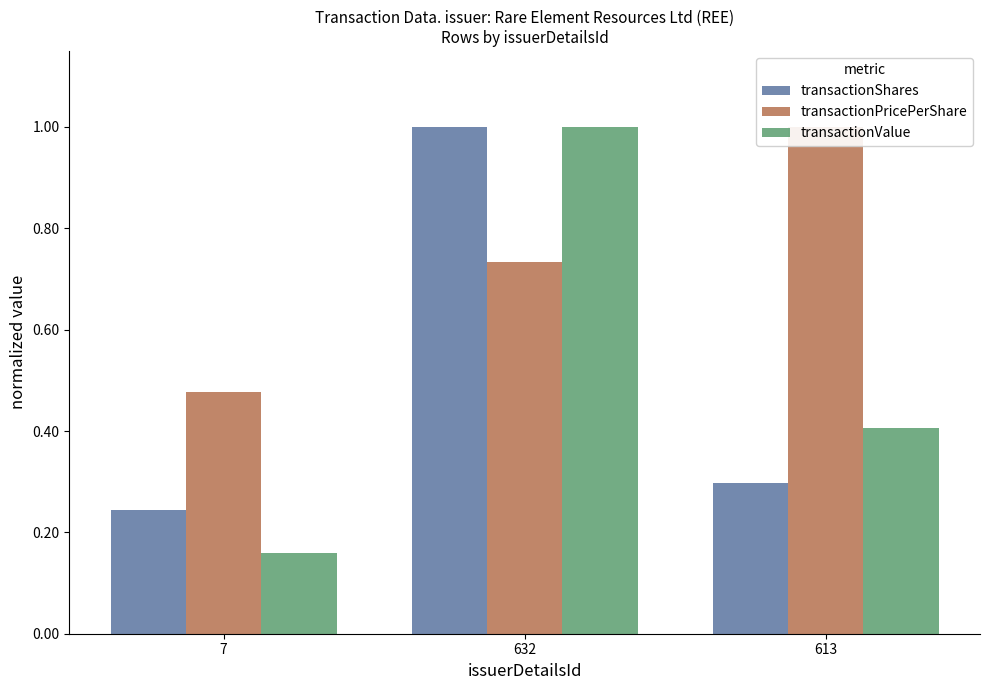

At which label is transactionShares closest to 0?

7